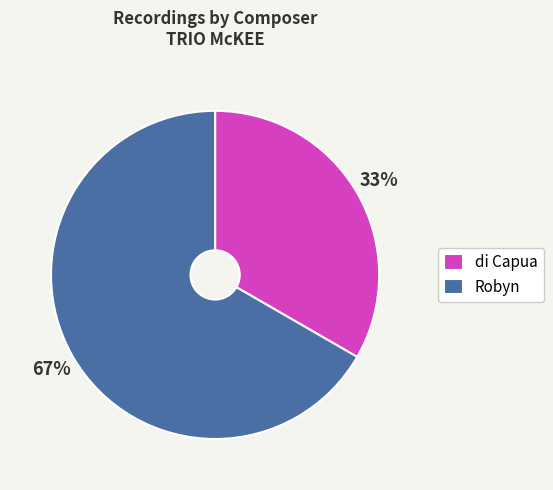

Is there any slice that represents more than half of the pie?

Yes